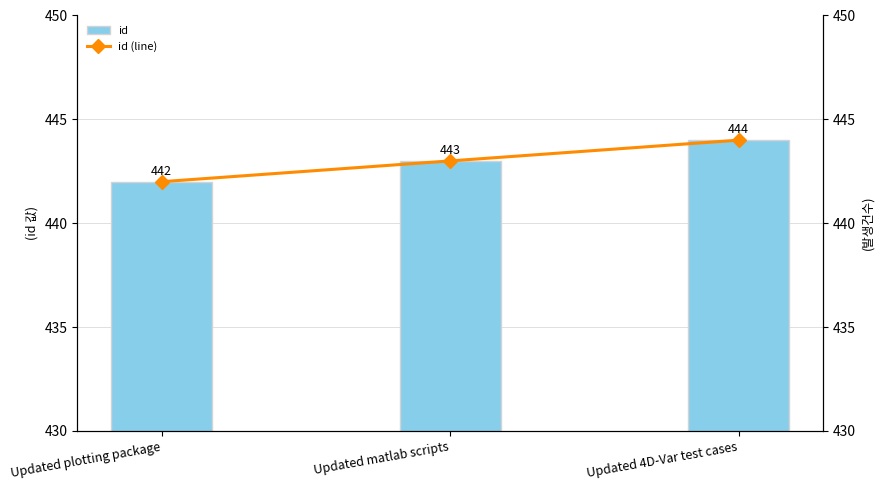

What position from the right is Updated plotting package?

3